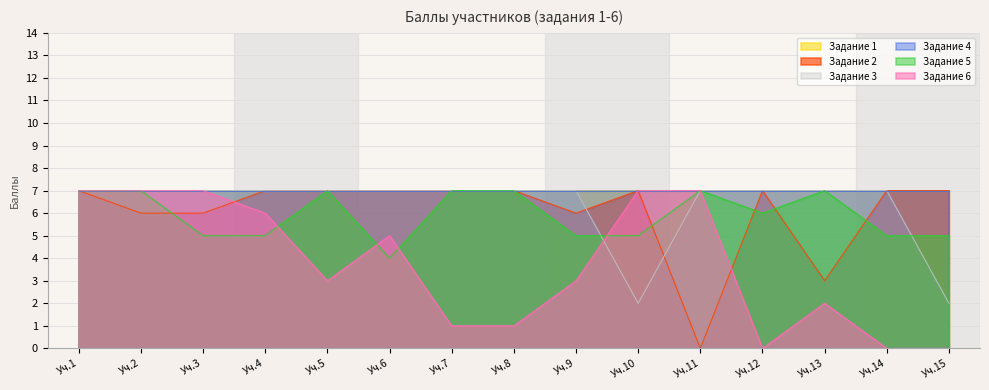

Does the chart display data point markers on the line(s)?

No